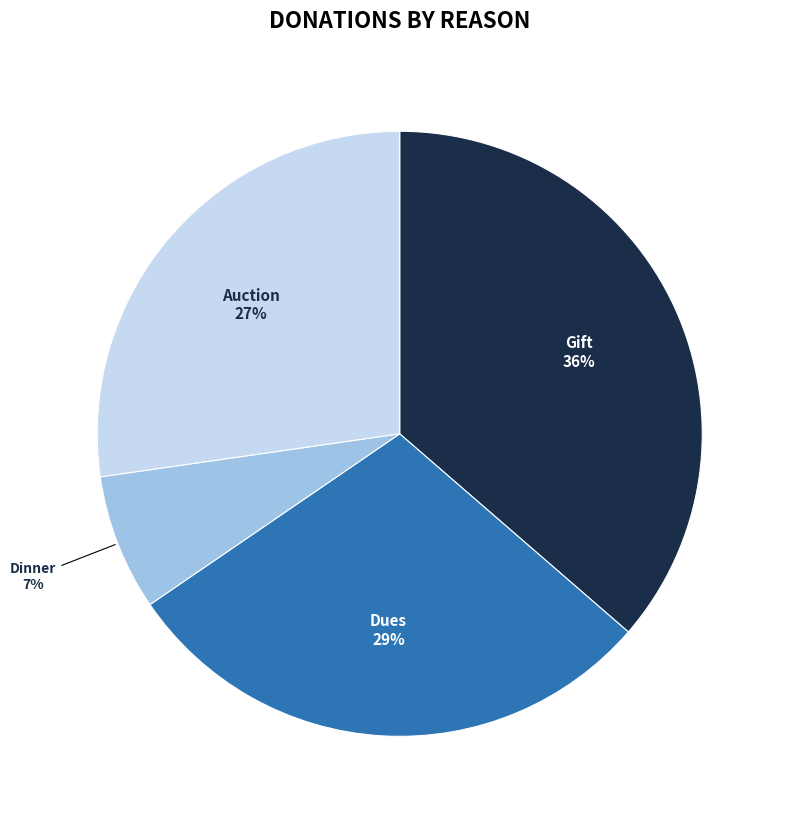

To the nearest percent, what is the difference between the largest and smallest slice percentages?

29%